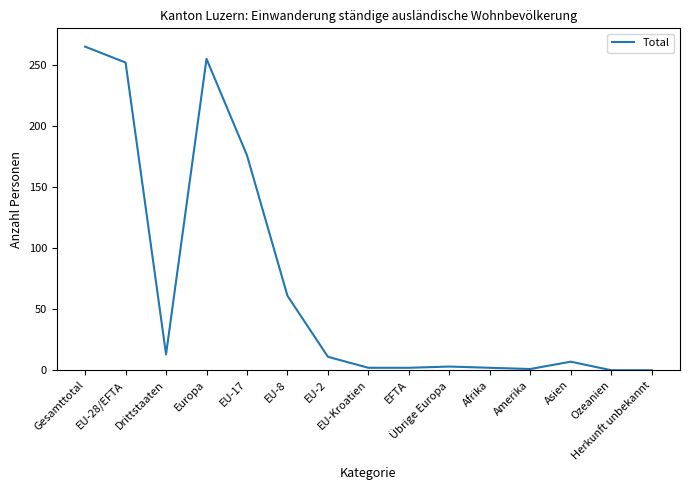

What is the value of the 4th point from the left?

255